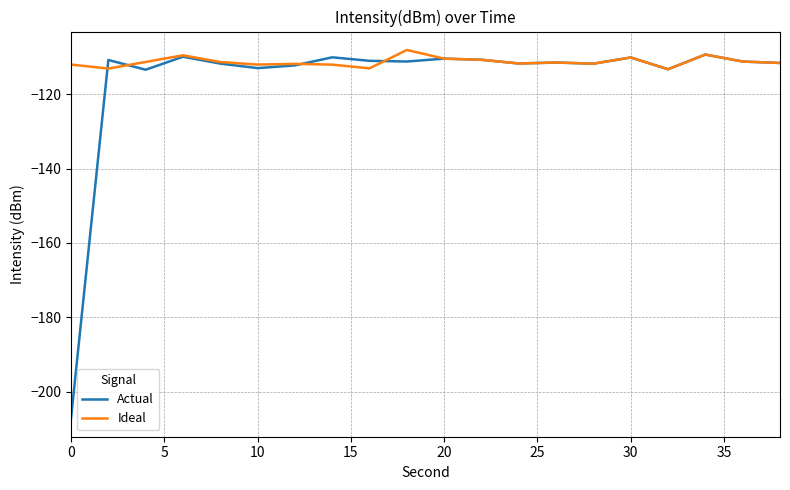

Rank the series by their average value, from lowest to highest.

Actual, Ideal